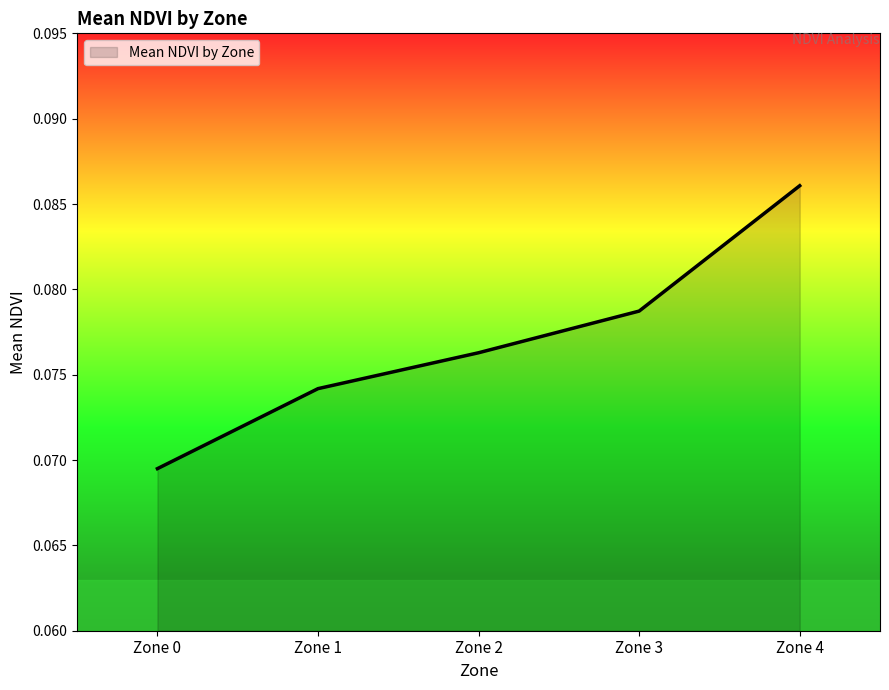

Count the values in the range 0 to 1.

5